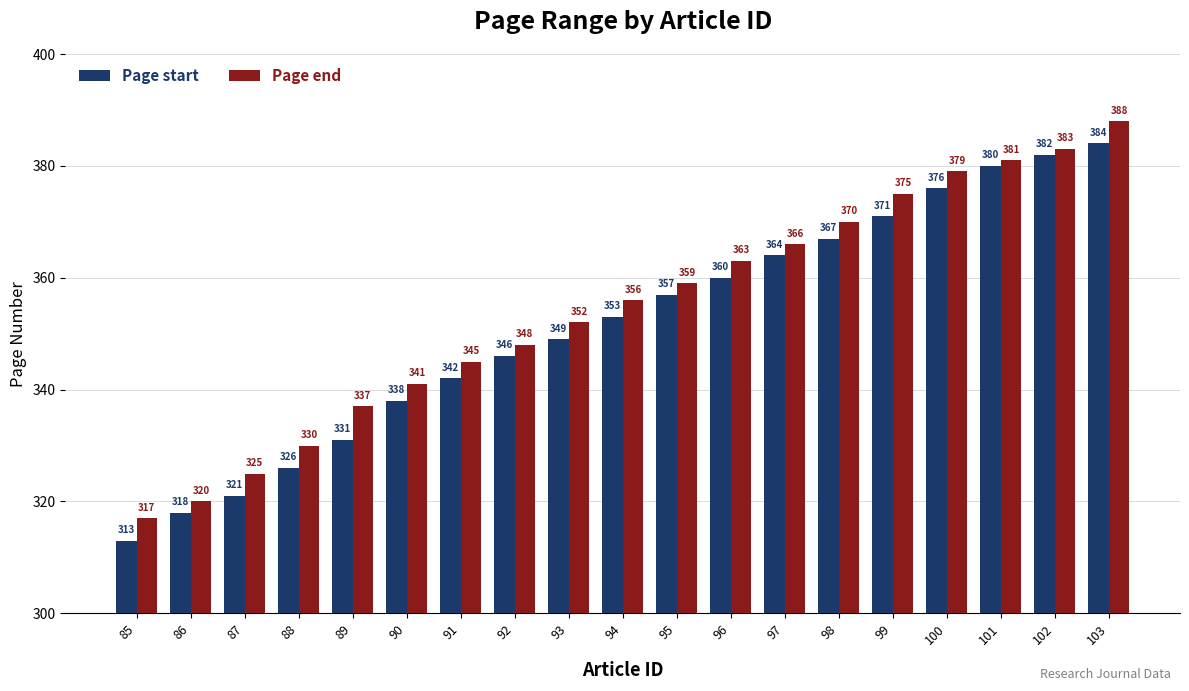

Which category has the lowest value in the Page start series?

85